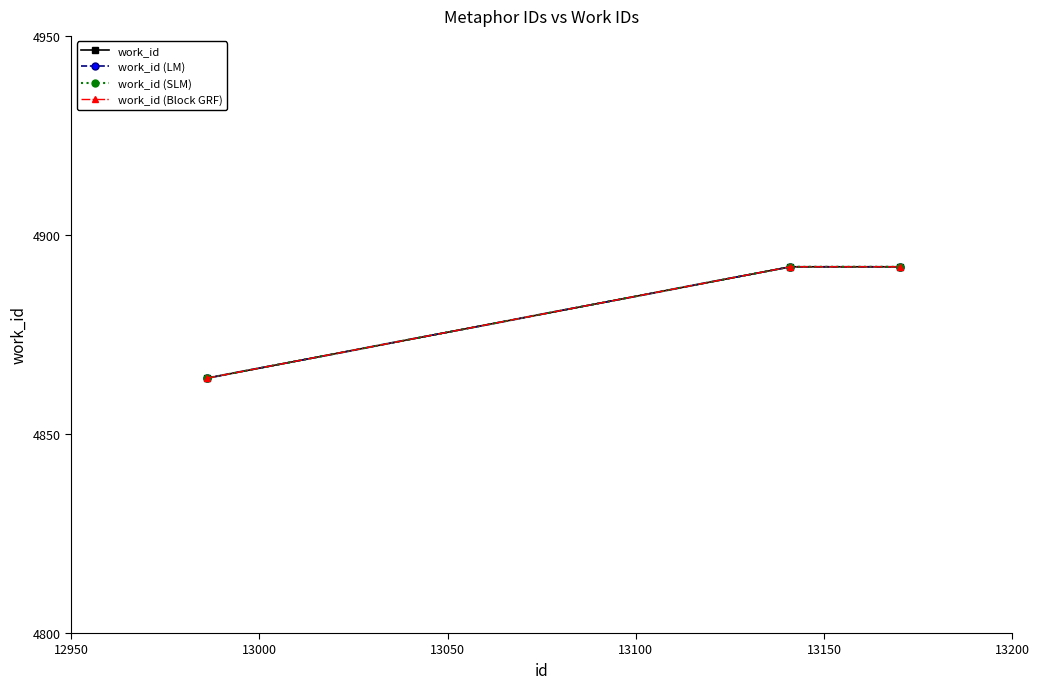

What is the average value of the work_id (LM) series?

4883